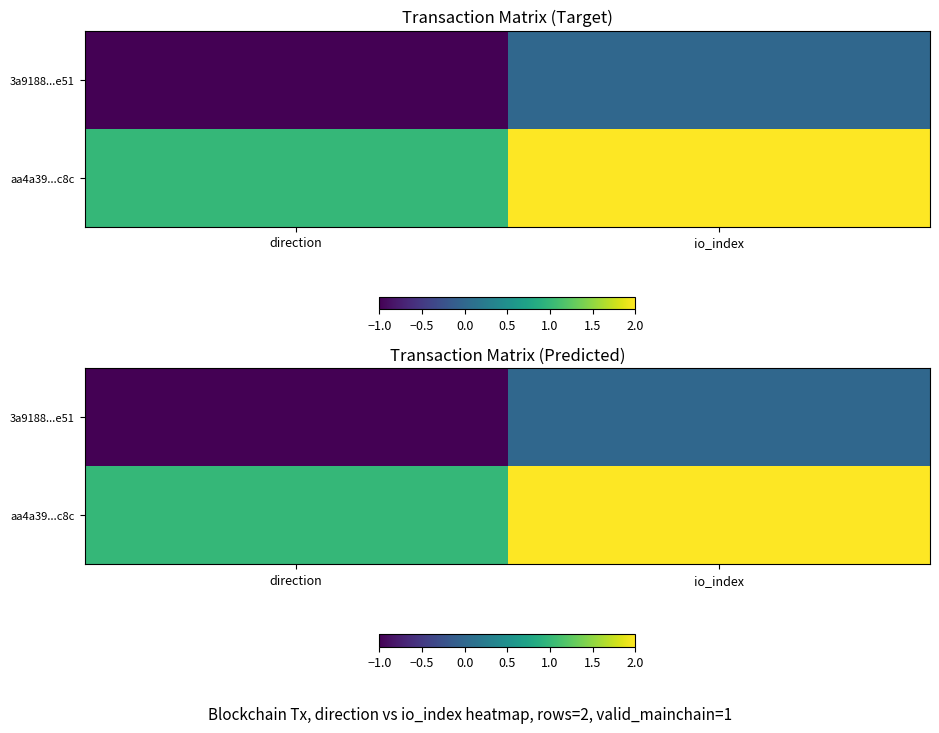

List the labels in order of aa4a39...c8c value, largest first.

io_index, direction